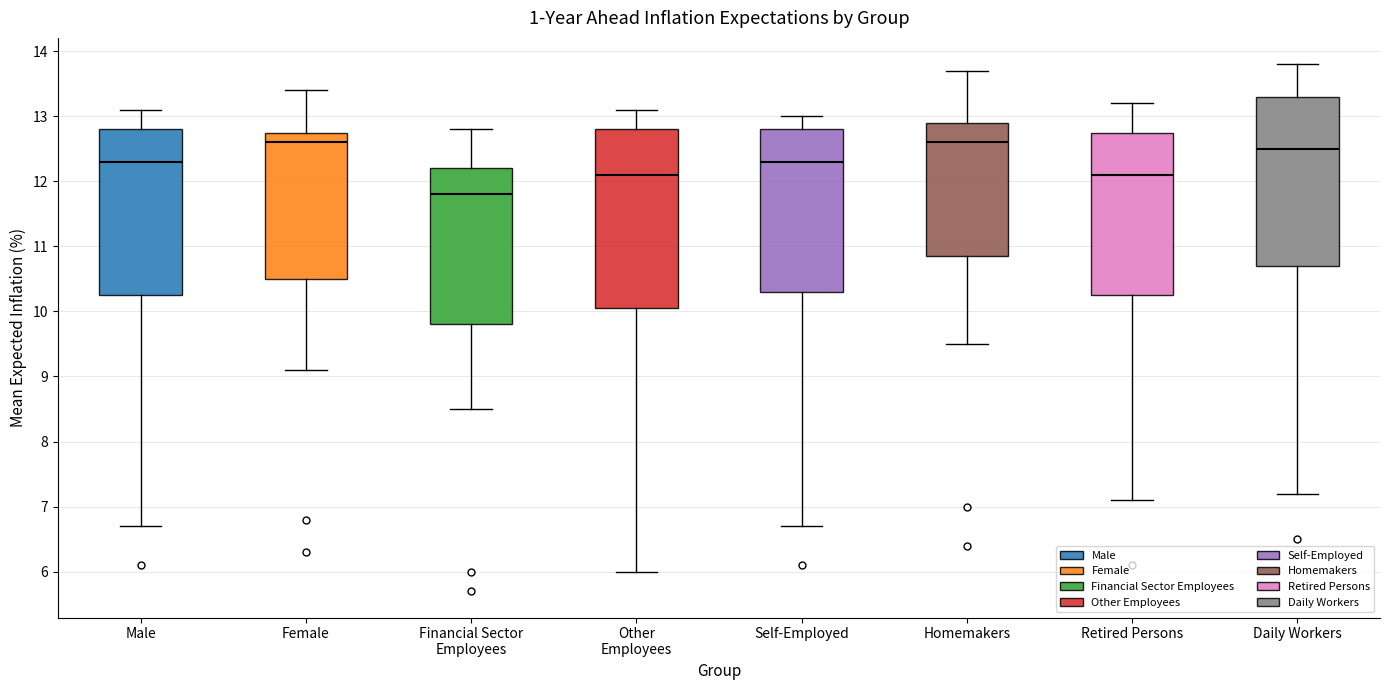

Reading left to right, transcribe this box plot: for each box, give where its median line is, the range the box spans, and where its two whiskers end, as read against the y-axis. The values are not printed on the chart, so give them approximately, as read against the axis.

Male: median 12.3, box 10.3 to 12.8, whiskers 6.7 to 13.1
Female: median 12.6, box 10.5 to 12.8, whiskers 9.1 to 13.4
Financial Sector Employees: median 11.8, box 9.8 to 12.2, whiskers 8.5 to 12.8
Other Employees: median 12.1, box 10.1 to 12.8, whiskers 6.0 to 13.1
Self-Employed: median 12.3, box 10.3 to 12.8, whiskers 6.7 to 13.0
Homemakers: median 12.6, box 10.9 to 12.9, whiskers 9.5 to 13.7
Retired Persons: median 12.1, box 10.3 to 12.8, whiskers 7.1 to 13.2
Daily Workers: median 12.5, box 10.7 to 13.3, whiskers 7.2 to 13.8